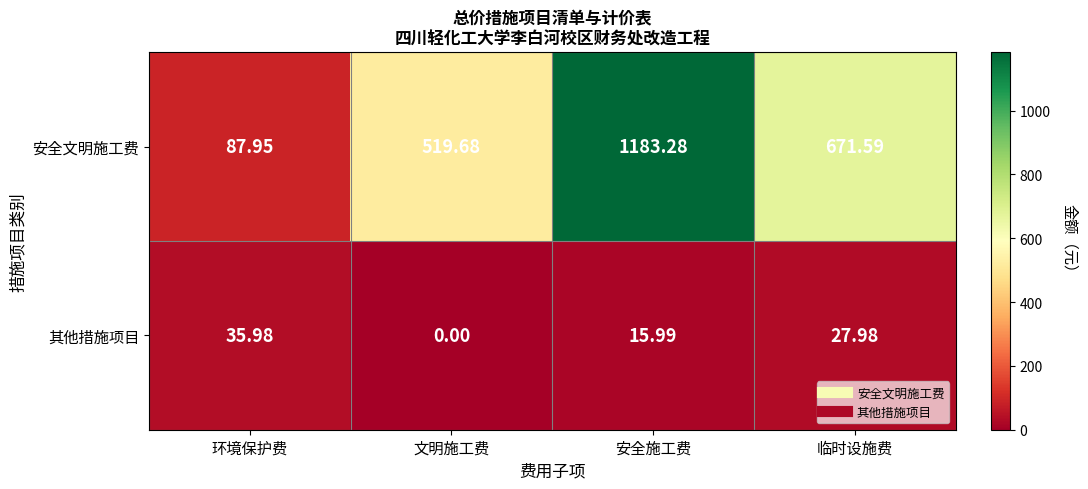

Which series has the largest range (max minus min)?

安全文明施工费